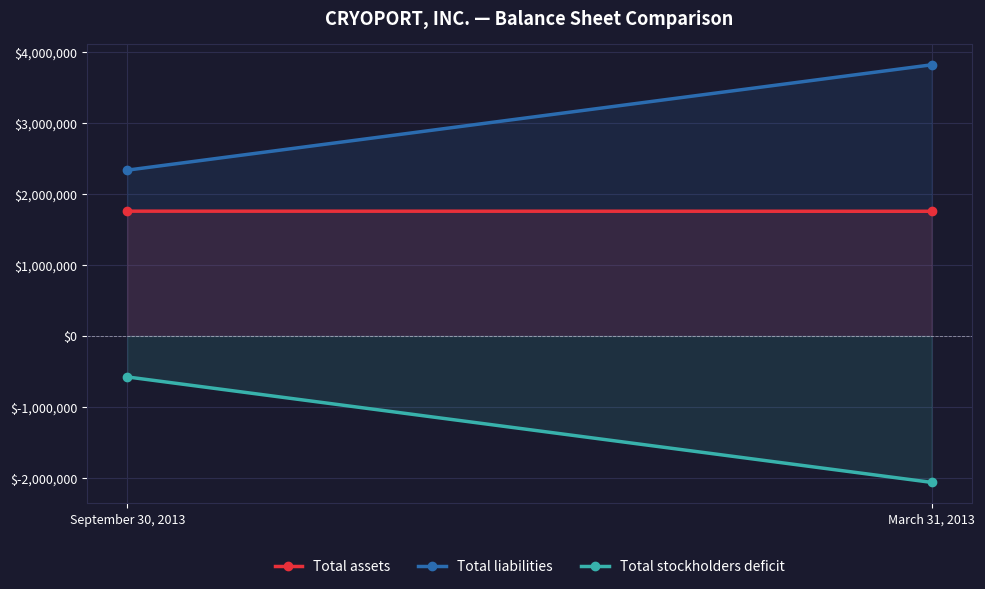

The Total liabilities series shows 1240315 at September 30, 2013. True or false?

False